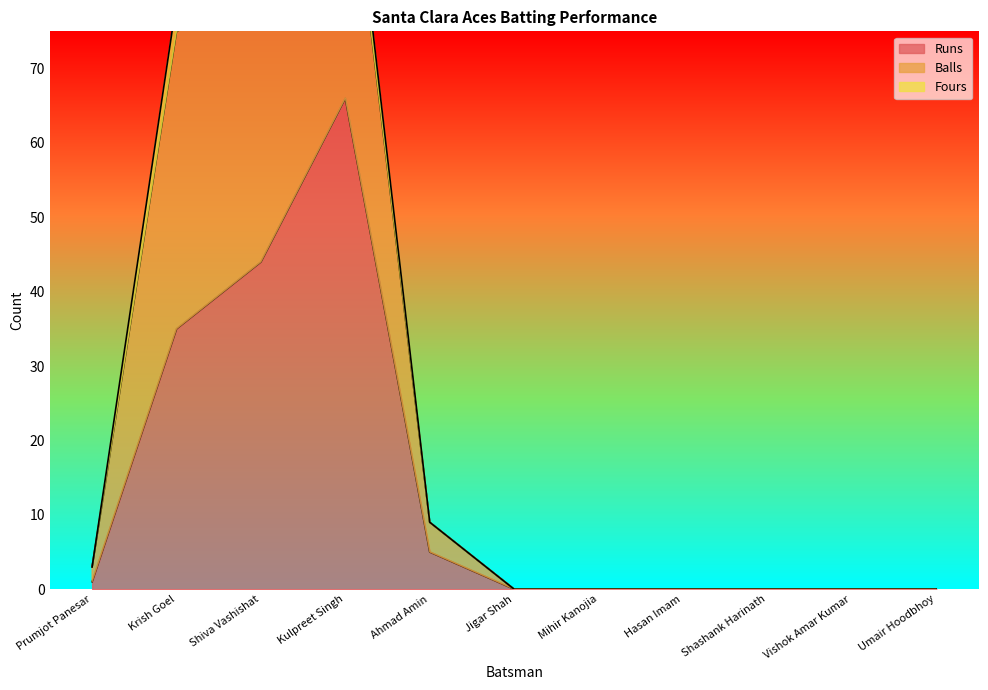

Does the chart display data point markers on the line(s)?

No